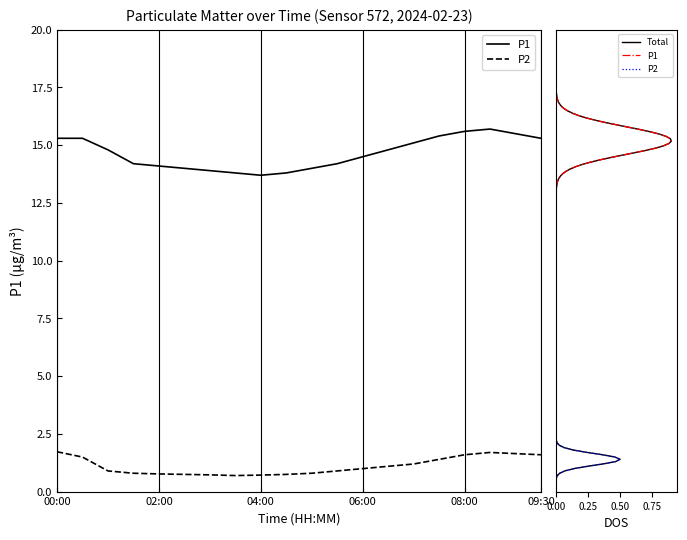

How many interior local peaks does the P1 series have?

1